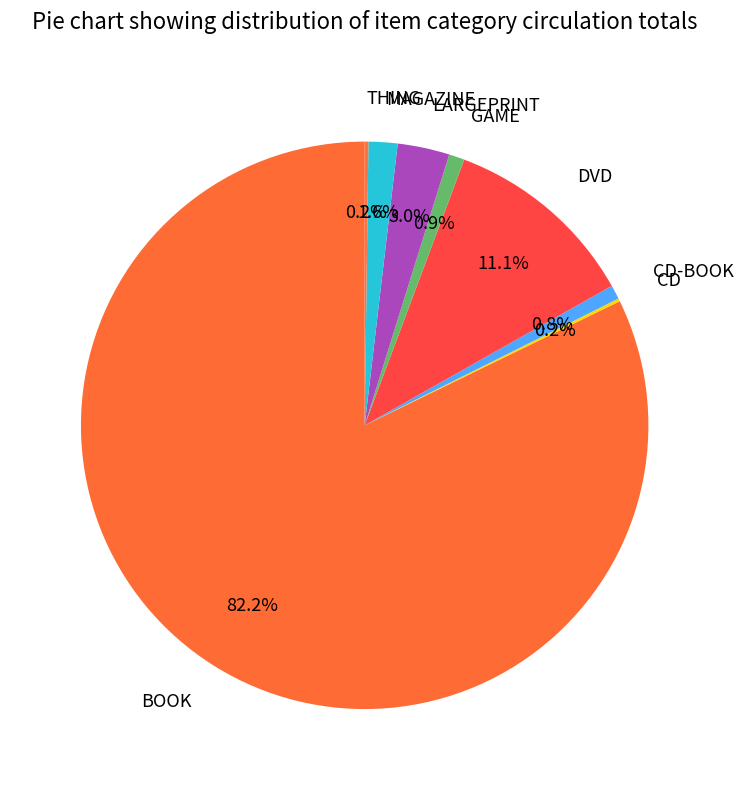

Combined, what portion of the pie is DVD and GAME?

12.0%